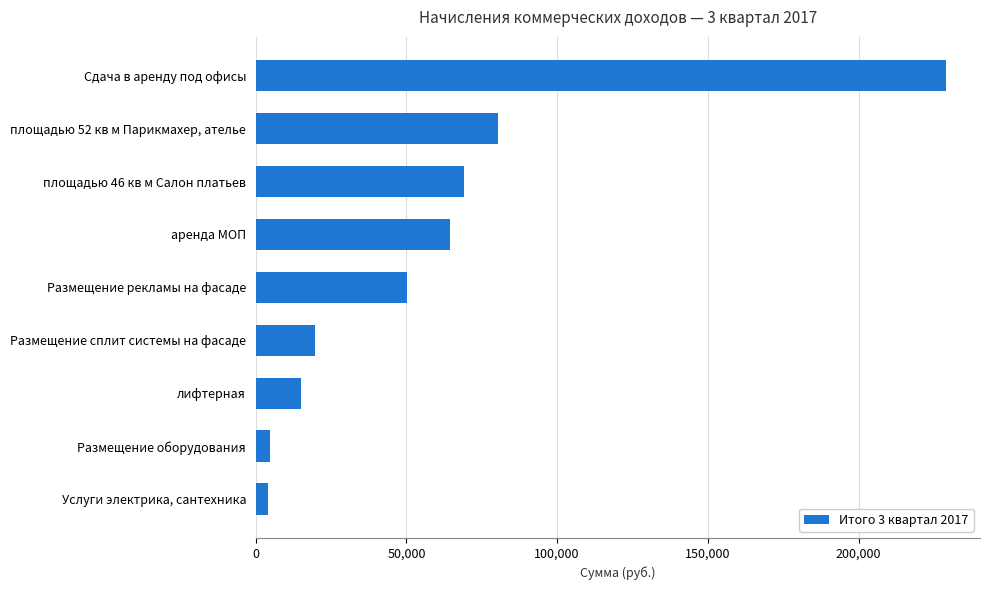

List the labels in order of value, largest first.

Сдача в аренду под офисы, площадью 52 кв м Парикмахер, ателье, площадью 46 кв м Салон платьев, аренда МОП, Размещение рекламы на фасаде, Размещение сплит системы на фасаде, лифтерная, Размещение оборудования, Услуги электрика, сантехника